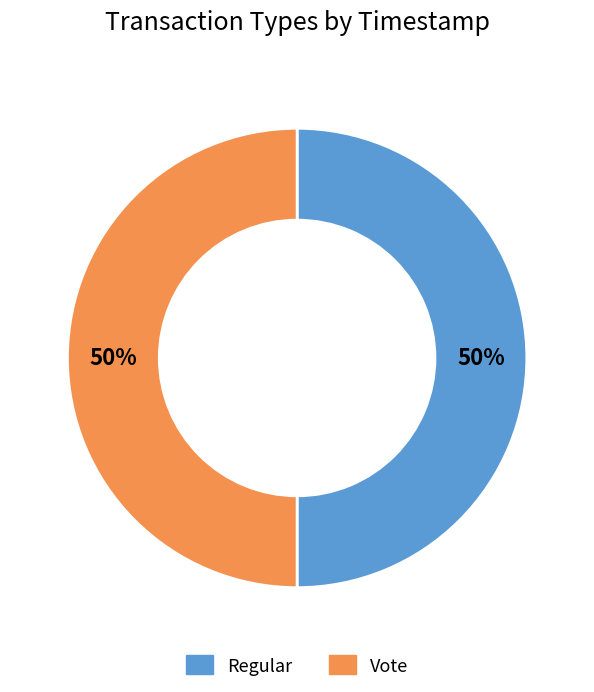

To the nearest percent, what is the average slice percentage?

50%